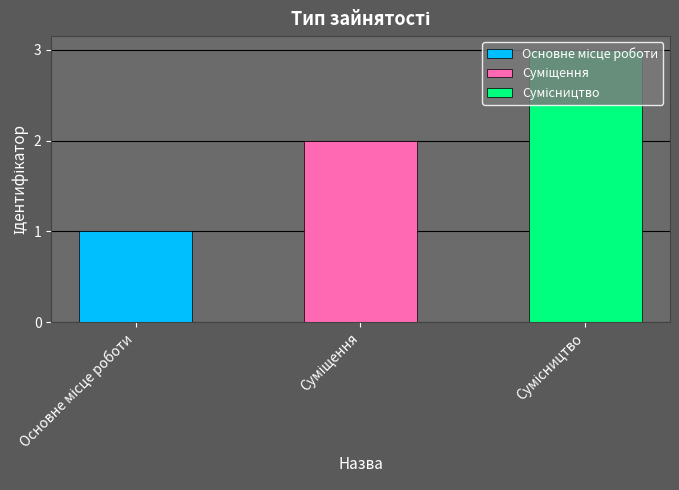

Rank the categories by value from highest to lowest.

Сумісництво, Суміщення, Основне місце роботи